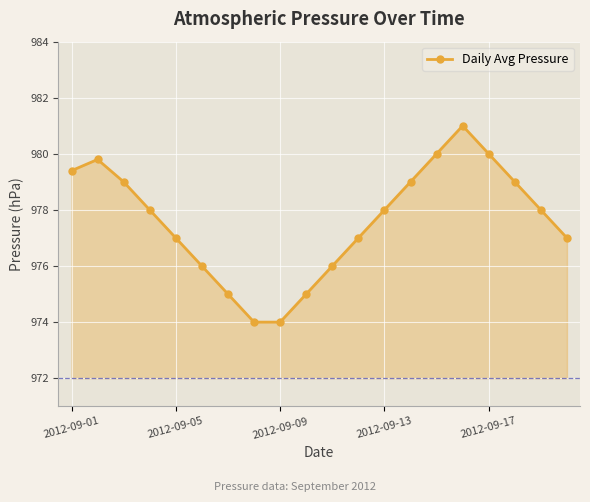

How many interior local peaks (higher than both neighbors) does the data have?

2